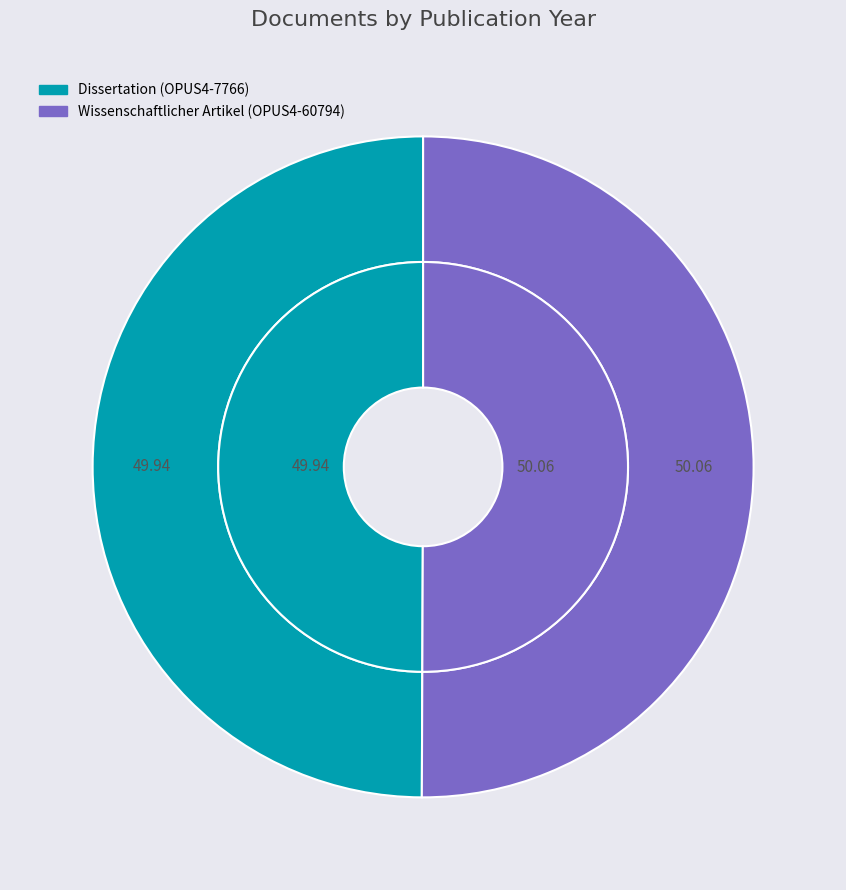

What percentage is the Dissertation (OPUS4-7766) slice, to the nearest percent?

50%